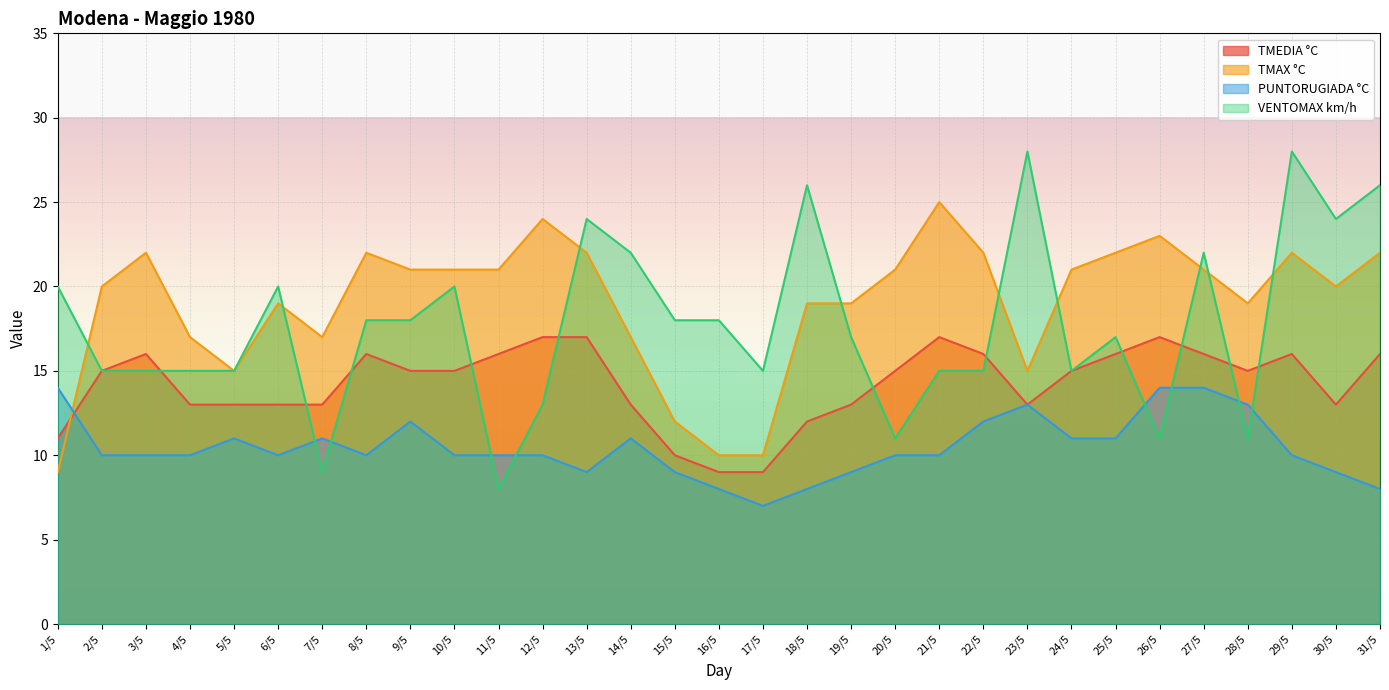

True or false: VENTOMAX km/h and TMAX °C cross at least once.

True